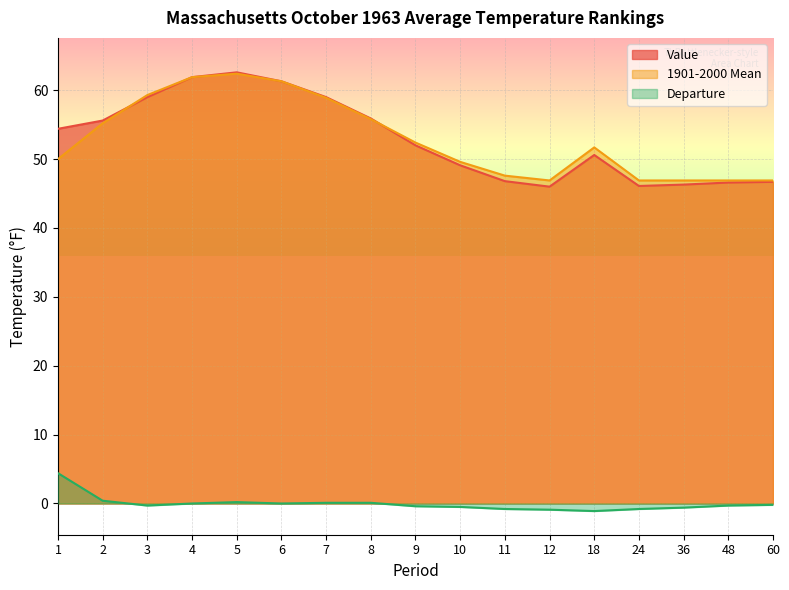

Reading left to right, transcribe all the data shown in this chart.

Value: 1=54.4	2=55.6	3=59.0	4=61.9	5=62.6	6=61.3	7=59.0	8=55.9	9=52.0	10=49.1	11=46.8	12=46.0	18=50.6	24=46.1	36=46.3	48=46.6	60=46.7
1901-2000 Mean: 1=50.0	2=55.2	3=59.3	4=61.9	5=62.4	6=61.3	7=58.9	8=55.8	9=52.4	10=49.6	11=47.6	12=46.9	18=51.7	24=46.9	36=46.9	48=46.9	60=46.9
Departure: 1=4.4	2=0.4	3=-0.3	4=0.0	5=0.2	6=0.0	7=0.1	8=0.1	9=-0.4	10=-0.5	11=-0.8	12=-0.9	18=-1.1	24=-0.8	36=-0.6	48=-0.3	60=-0.2